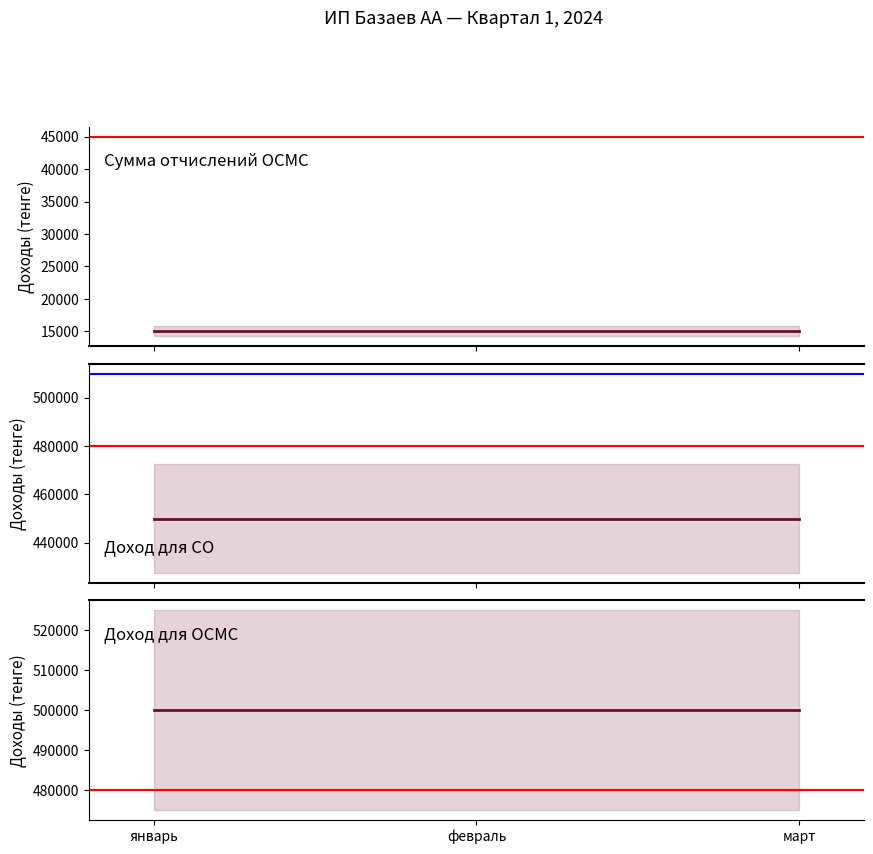

Rank the series by their maximum value, from highest to lowest.

Доход для ОСМС, Доход для СО, Сумма отчислений ОСМС